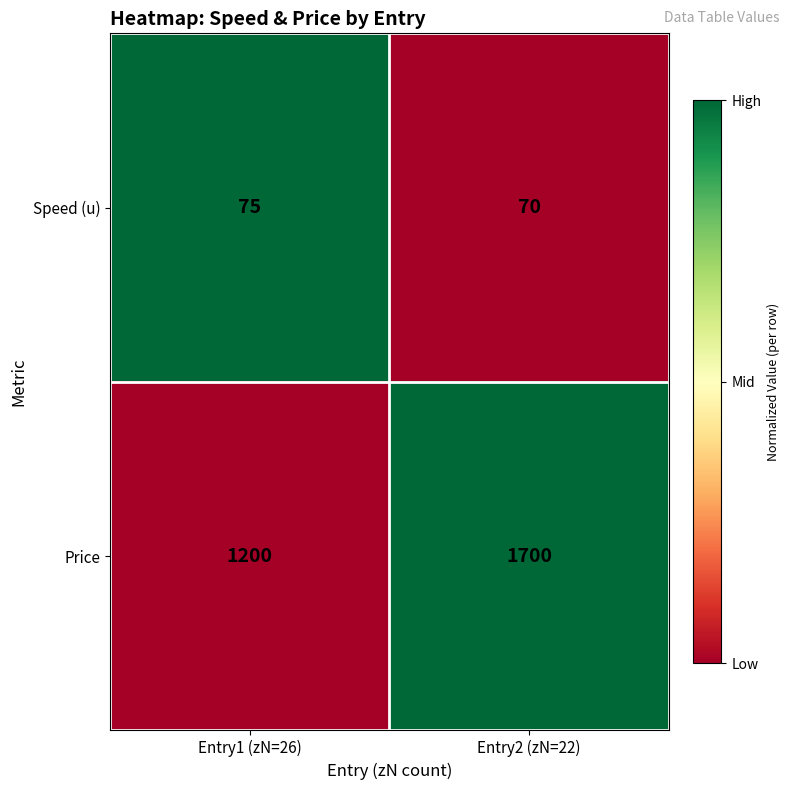

Which category has the highest value across all series?

Entry2 (zN=22)